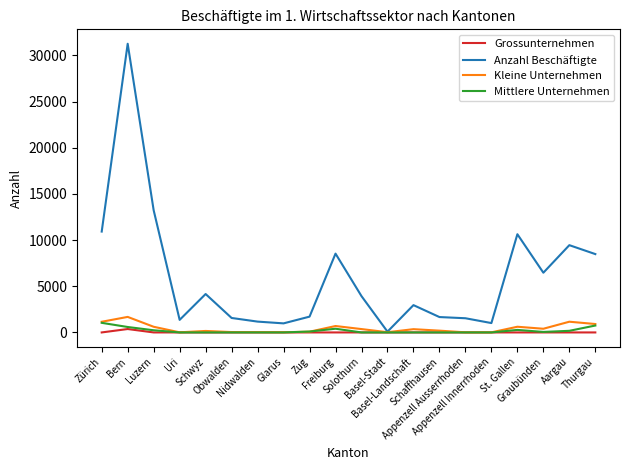

Which series has the largest total across all categories?

Anzahl Beschäftigte